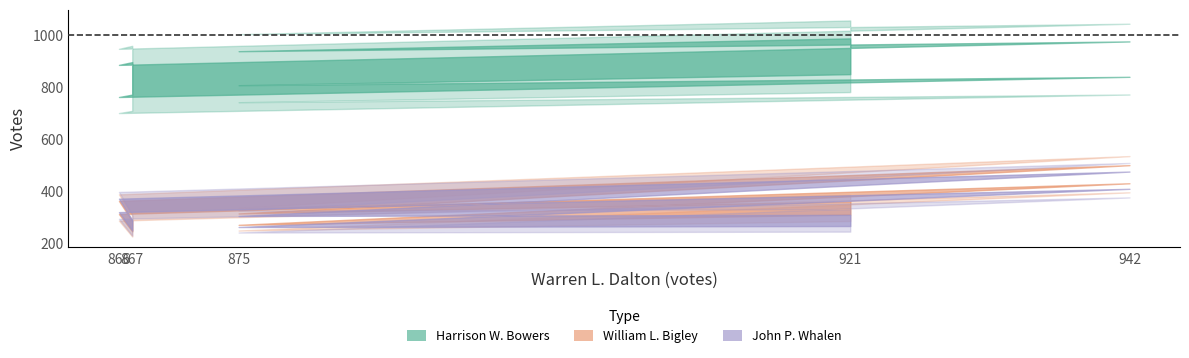

What is the difference between the maximum and minimum values in the John P. Whalen series?

173